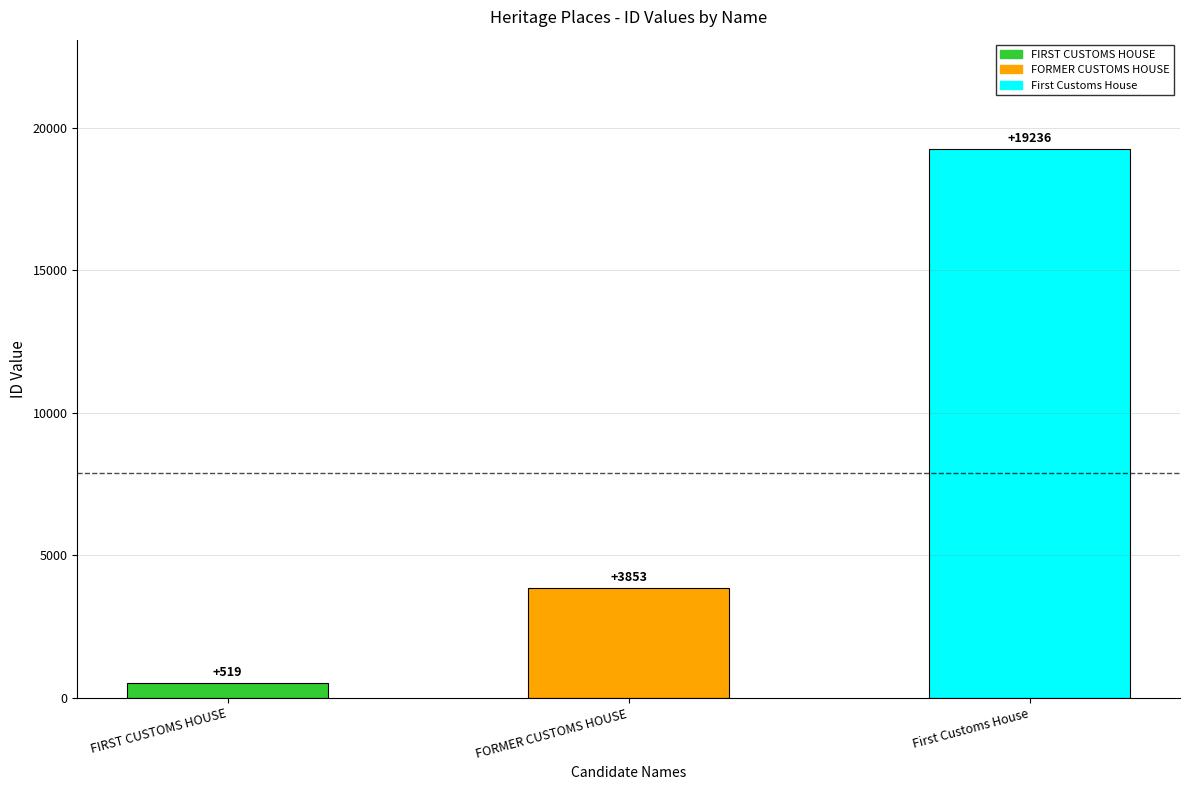

Reading right to left, what are all the values shown in this chart?

First Customs House=19236	FORMER CUSTOMS HOUSE=3853	FIRST CUSTOMS HOUSE=519